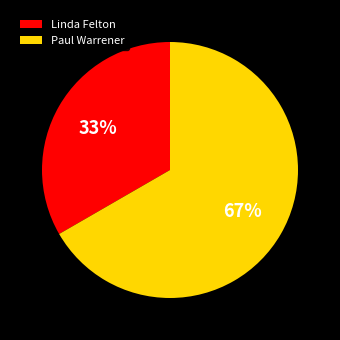

To the nearest percent, what portion does Paul Warrener represent?

67%